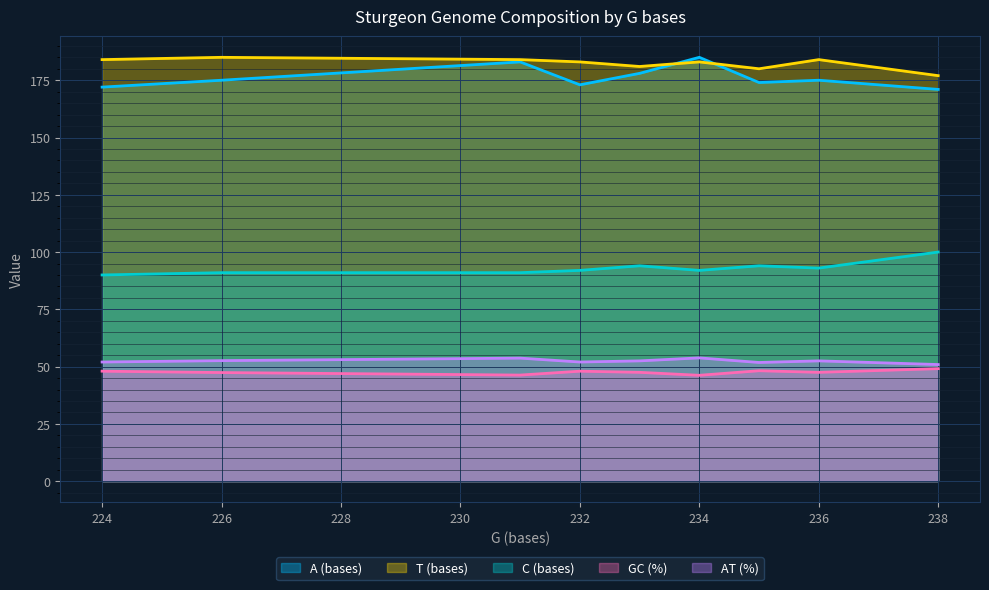

Read the GC (%) value at 236.

47.5